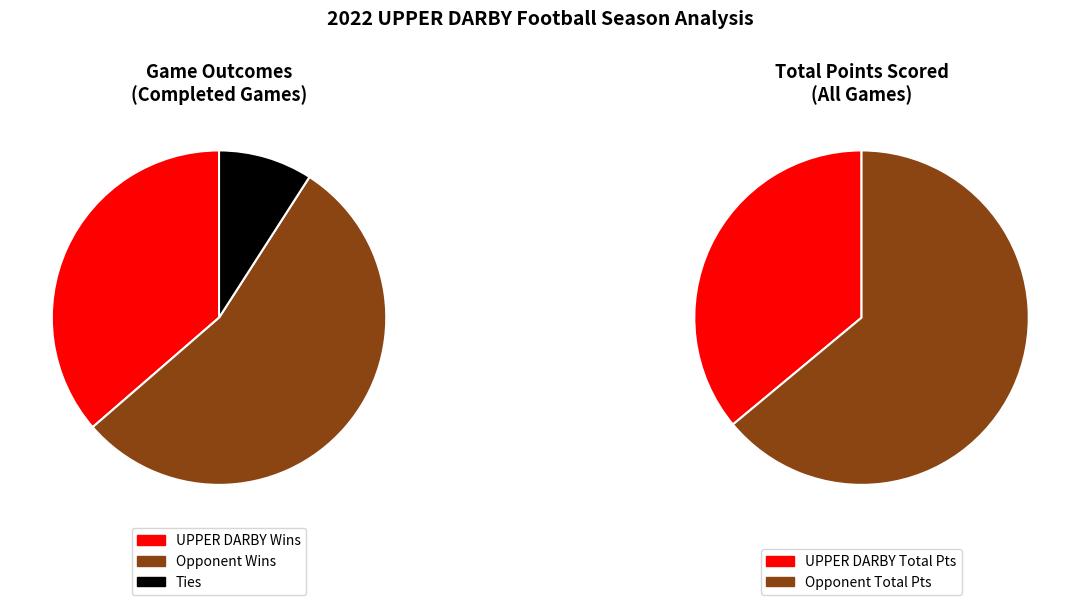

Is 0 the majority of the pie?

No